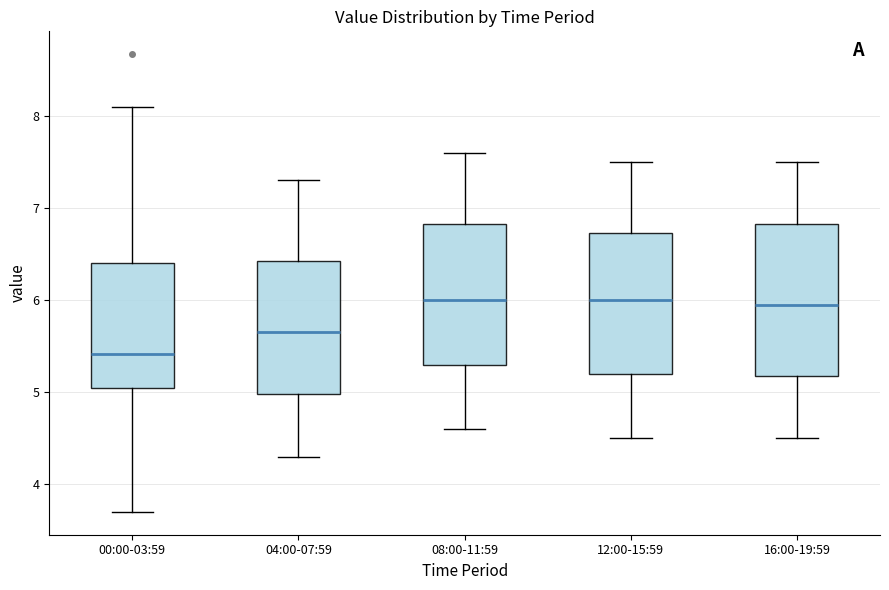

Reading left to right, transcribe this box plot: for each box, give where its median line is, the range the box spans, and where its two whiskers end, as read against the y-axis. The values are not printed on the chart, so give them approximately, as read against the axis.

00:00-03:59: median 5.4, box 5.0 to 6.4, whiskers 3.7 to 8.1
04:00-07:59: median 5.7, box 5.0 to 6.4, whiskers 4.3 to 7.3
08:00-11:59: median 6.0, box 5.3 to 6.8, whiskers 4.6 to 7.6
12:00-15:59: median 6.0, box 5.2 to 6.7, whiskers 4.5 to 7.5
16:00-19:59: median 6.0, box 5.2 to 6.8, whiskers 4.5 to 7.5